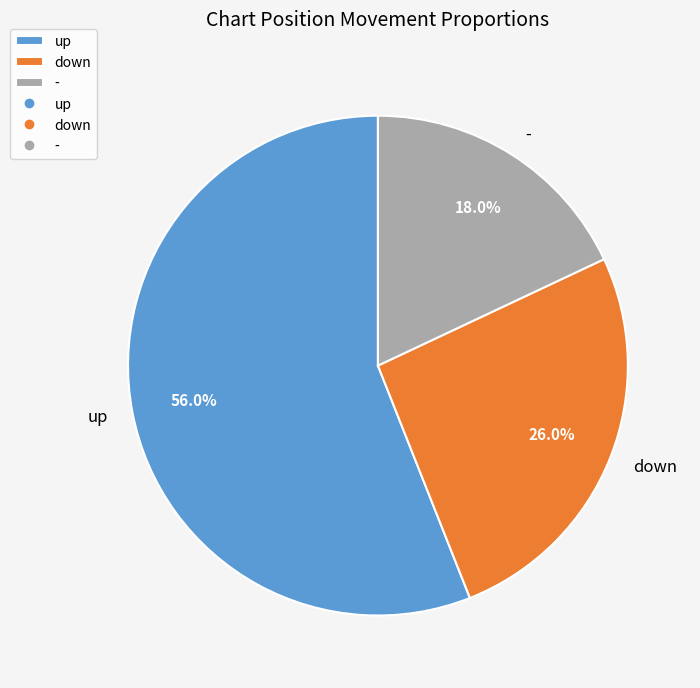

Count the number of slices in the pie.

3